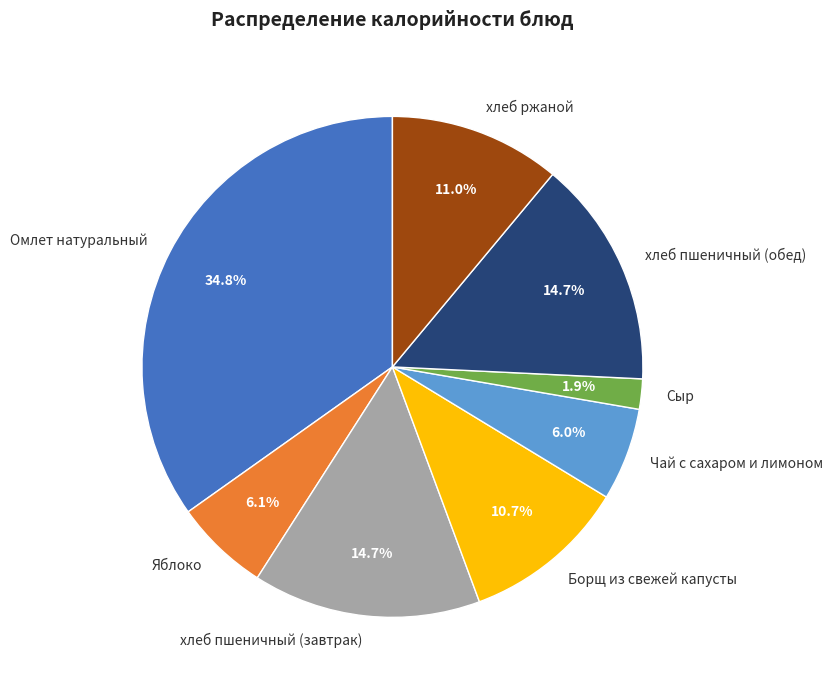

Between Сыр and хлеб пшеничный (обед), which is larger?

хлеб пшеничный (обед)